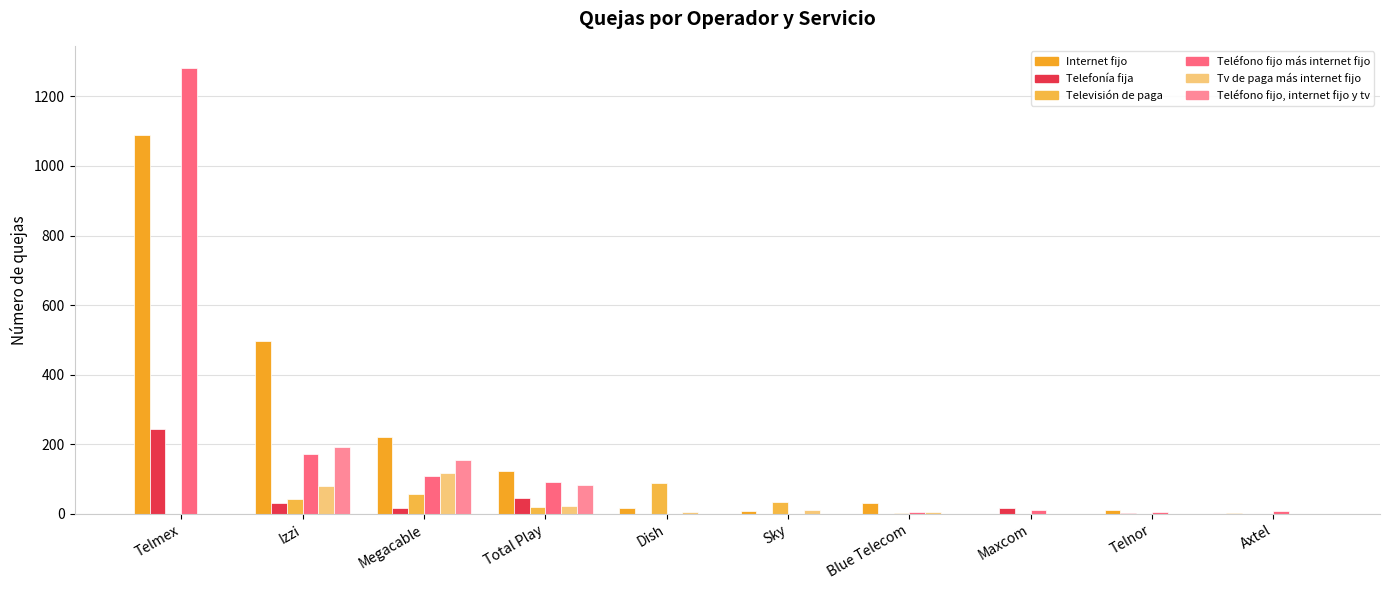

What position from the left is Total Play?

4